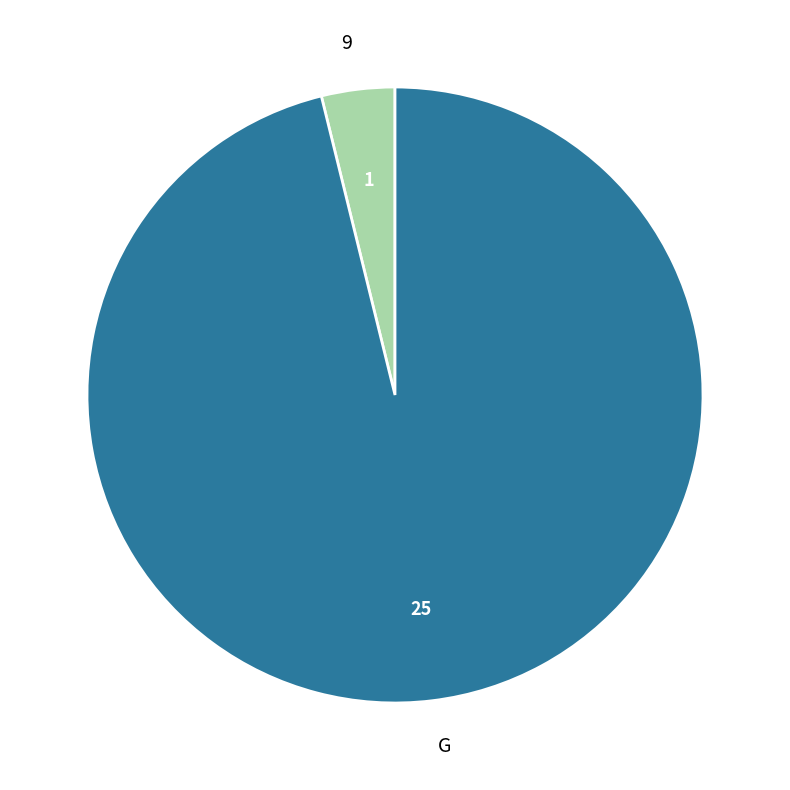

Is it true that G is 86% of the pie?

False